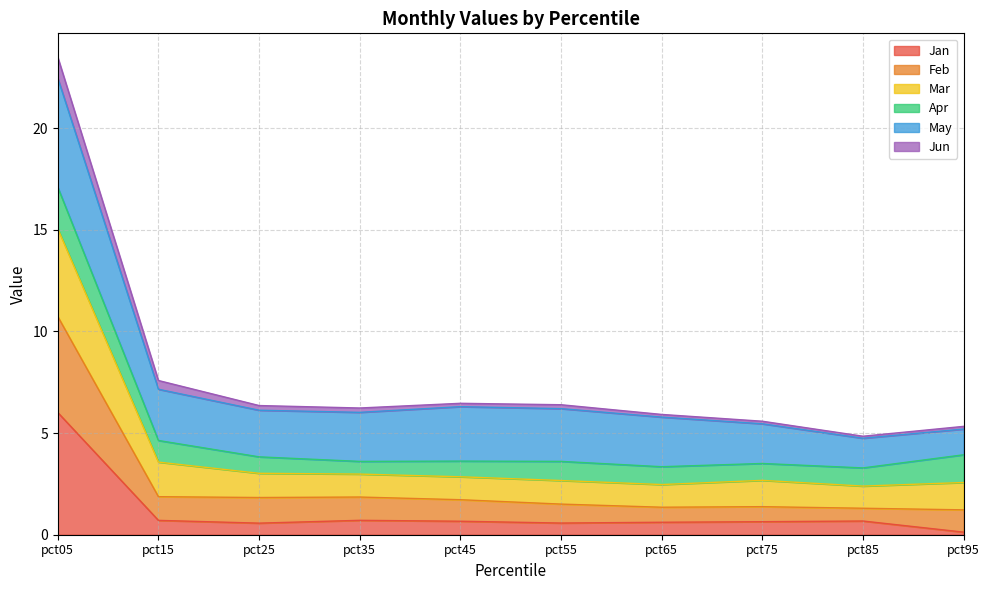

How many lines are shown in the chart?

6